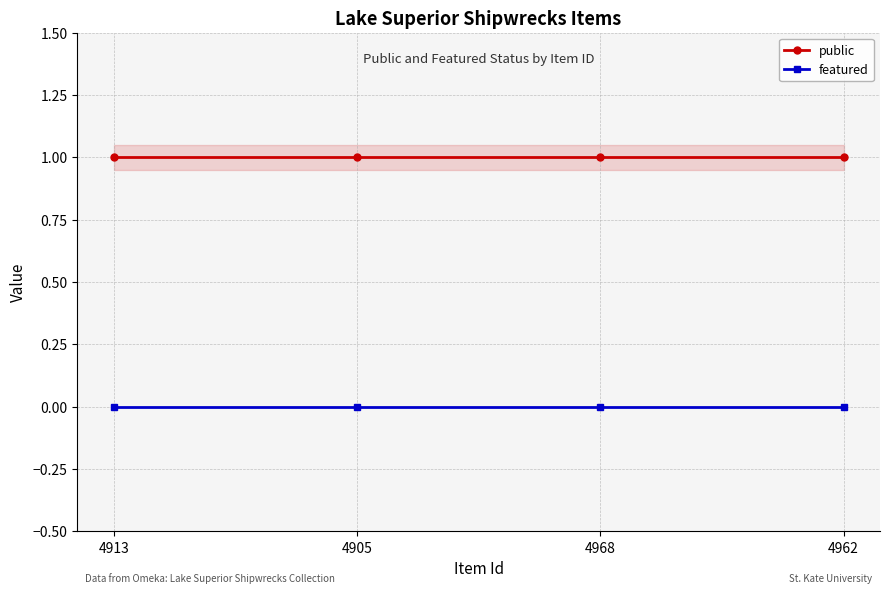

True or false: featured and public cross at least once.

False